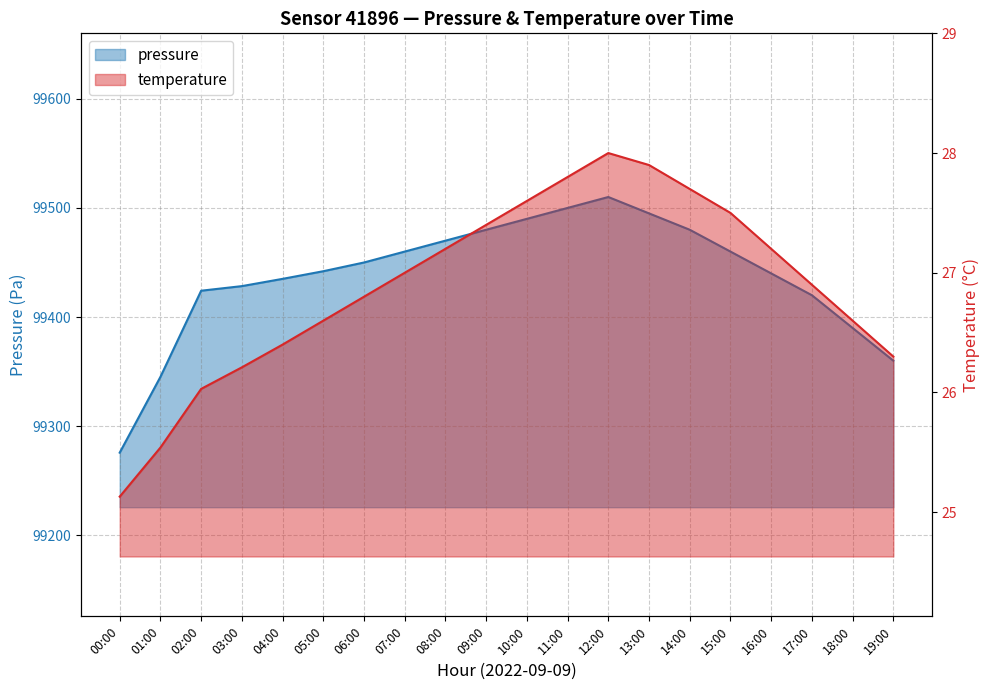

Which series has the largest total across all categories?

pressure